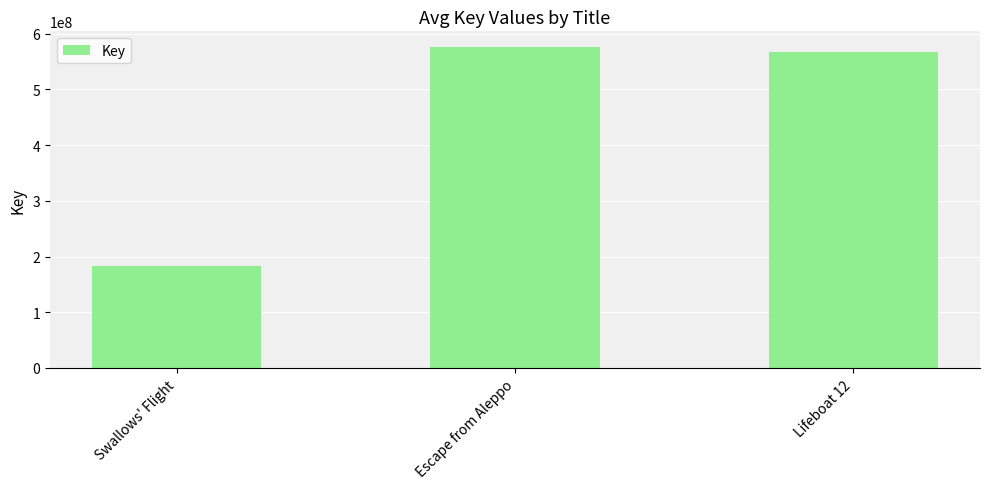

What position from the right is Escape from Aleppo?

2